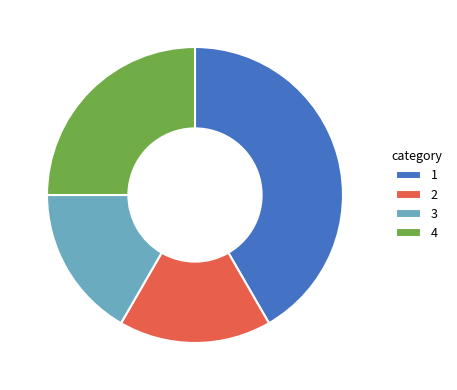

Is the sum of 3 and 2 greater than half?

No